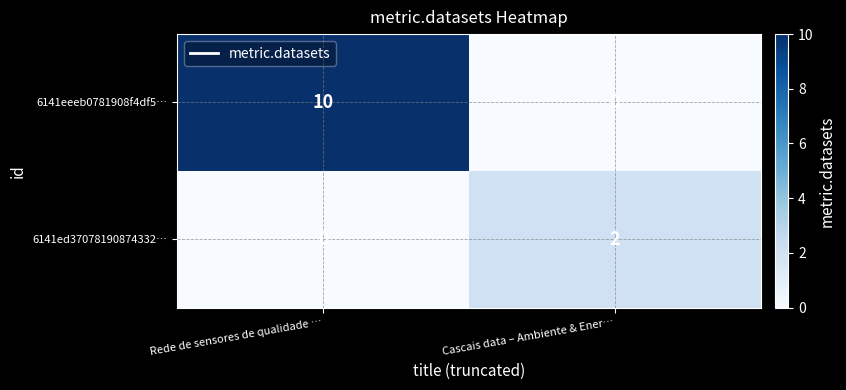

Reading left to right, extract all data points from this chart.

6141eeeb0781908f4df5…: Rede de sensores de qualidade …=10	Cascais data – Ambiente & Ener…=0
6141ed37078190874332…: Rede de sensores de qualidade …=0	Cascais data – Ambiente & Ener…=2